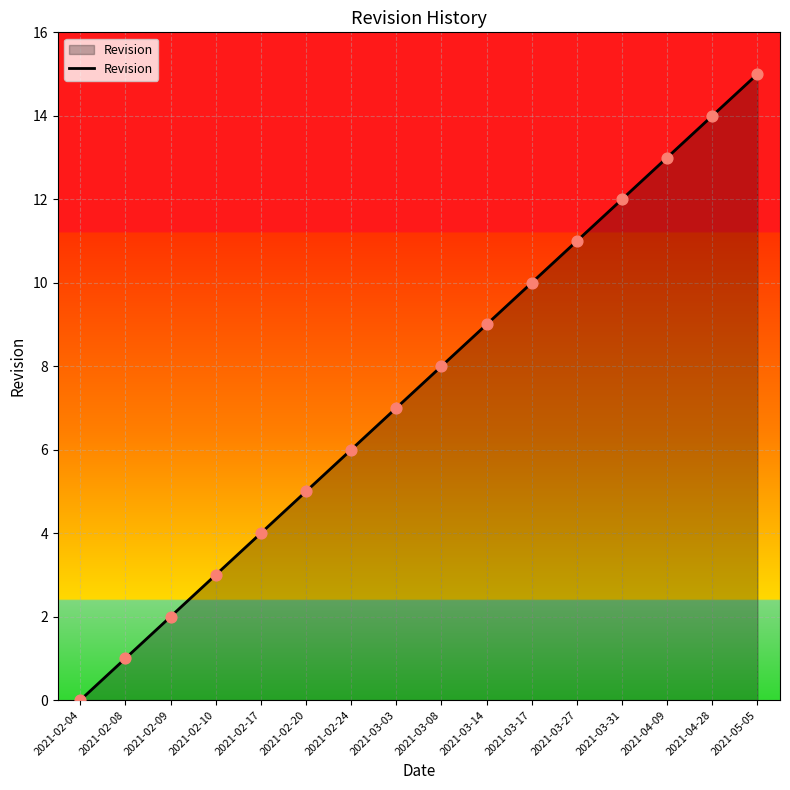

What is the ratio of the value at 2021-03-03 to the value at 2021-02-20?

1.4